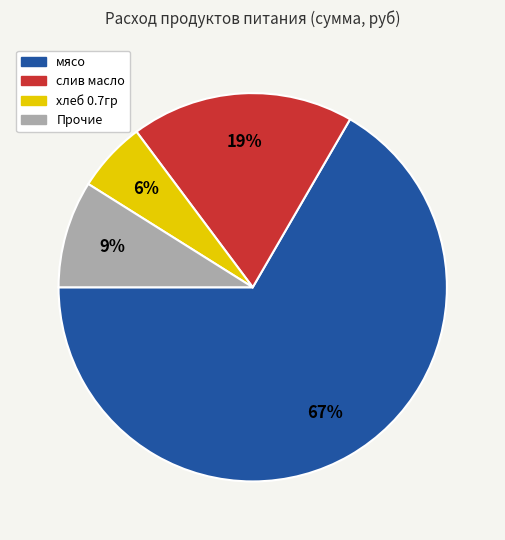

To the nearest percent, what is the average slice percentage?

25%